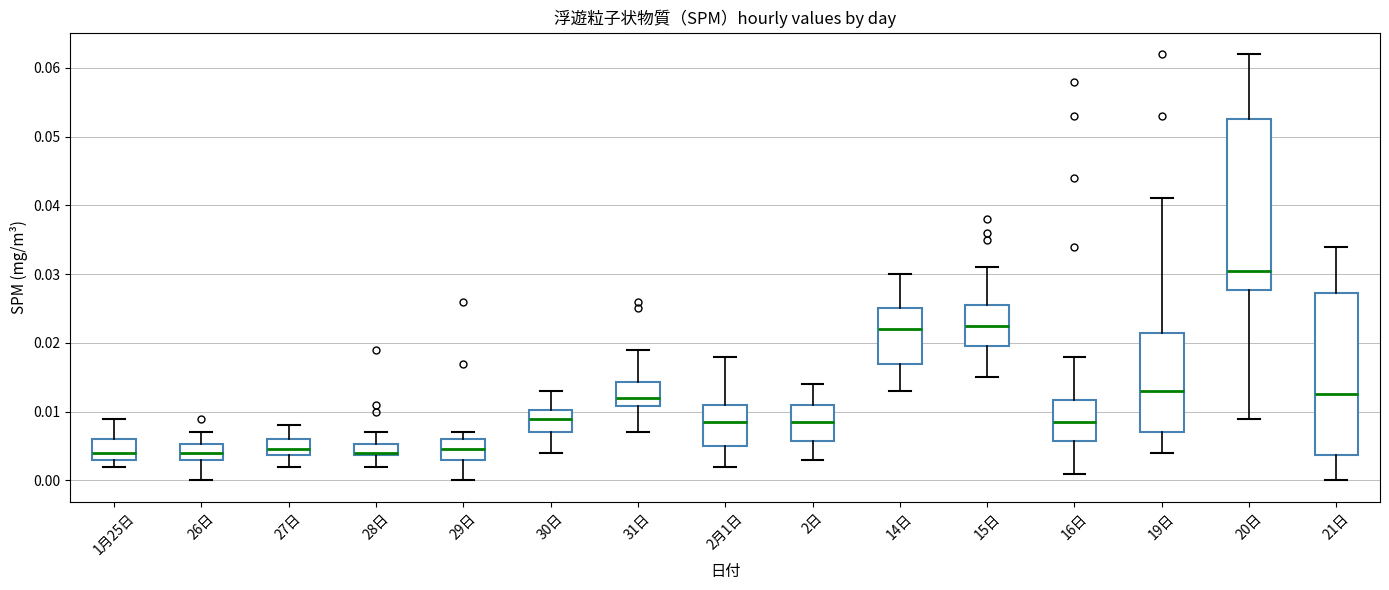

Comparing the boxes themselves (not the whiskers), which one is the tallest?

20日